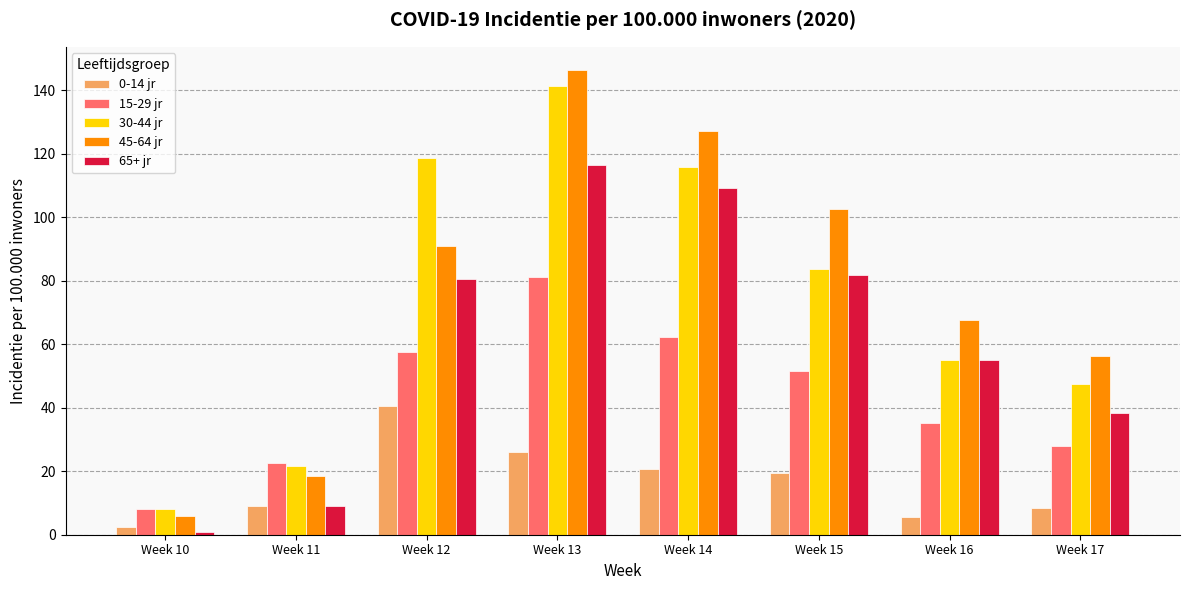

At which label is 30-44 jr closest to 74?

Week 15